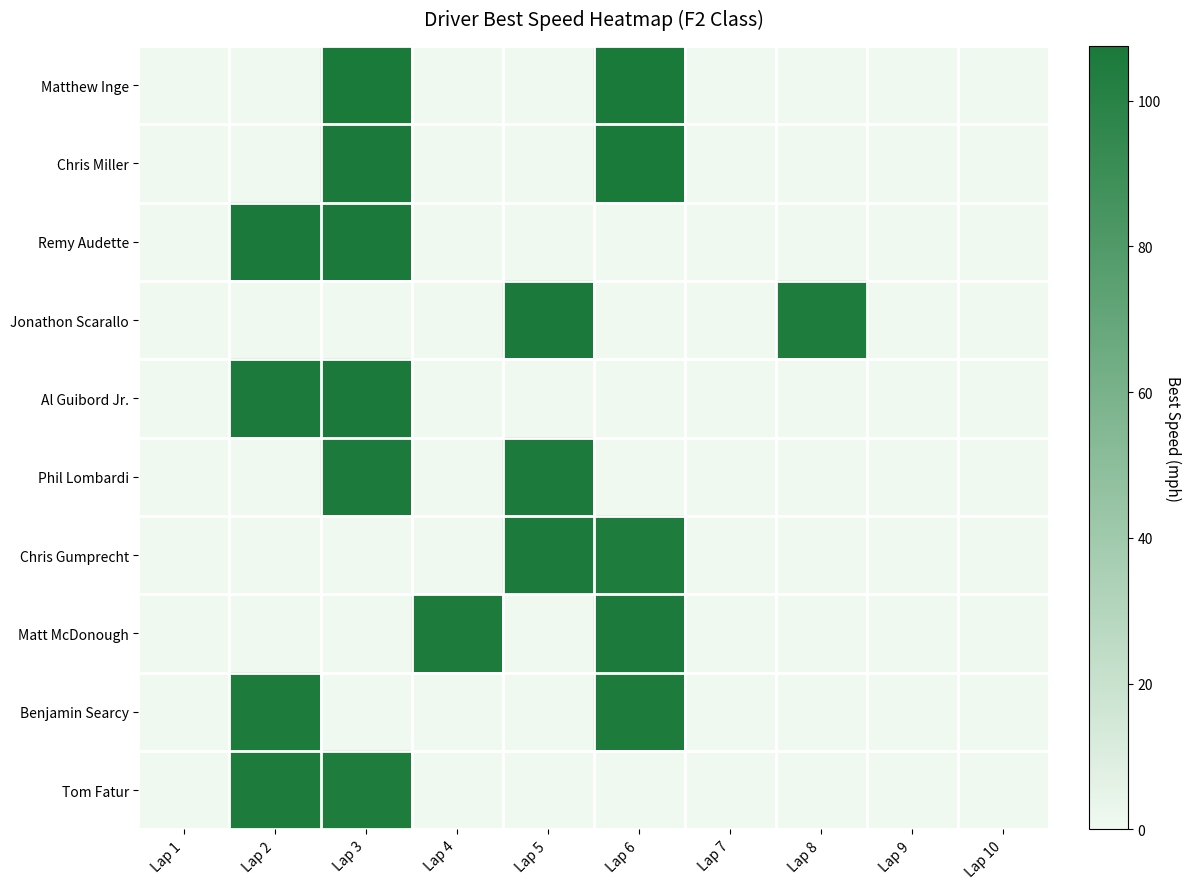

At which category is the sum across all series the highest?

Lap 3